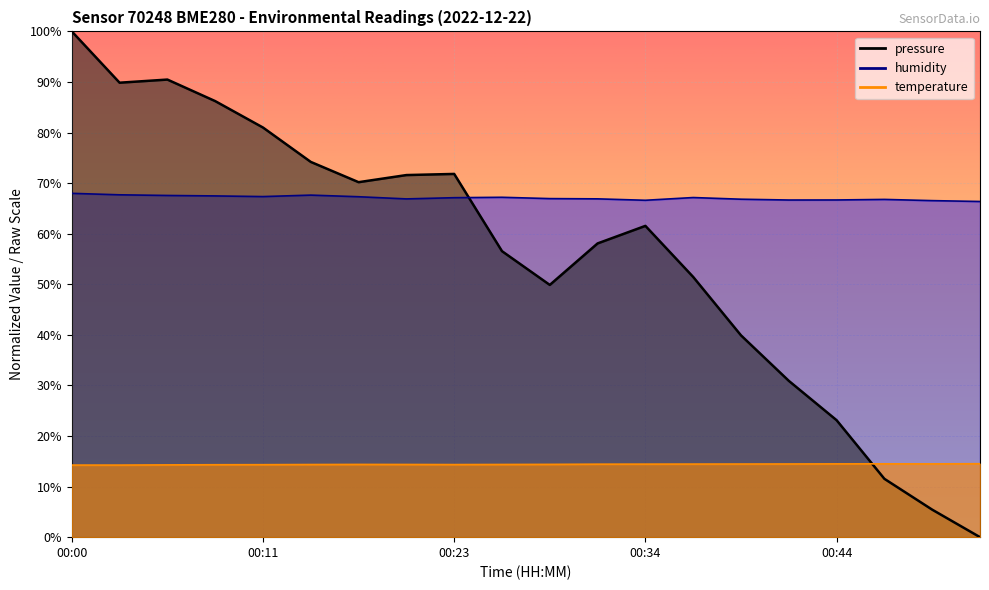

How many categories are shown in the chart?

20